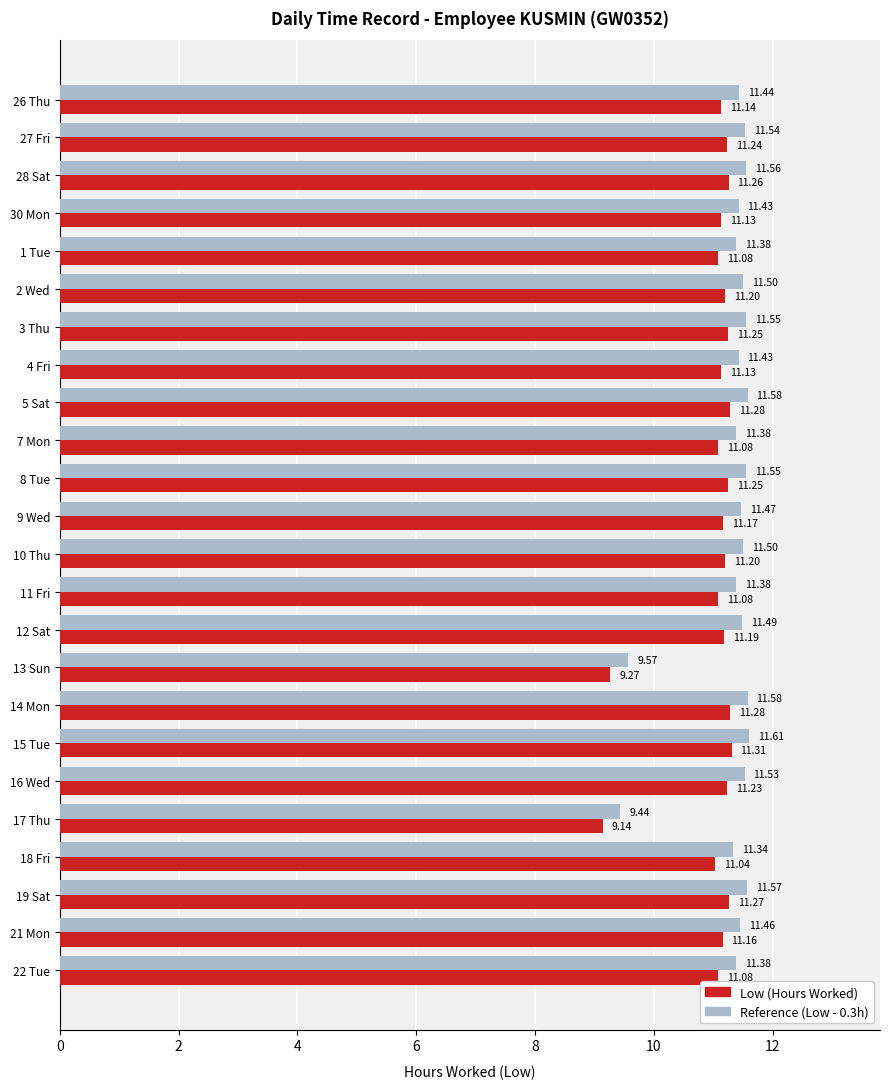

Which category has the lowest value in the Low (Hours Worked) series?

17 Thu